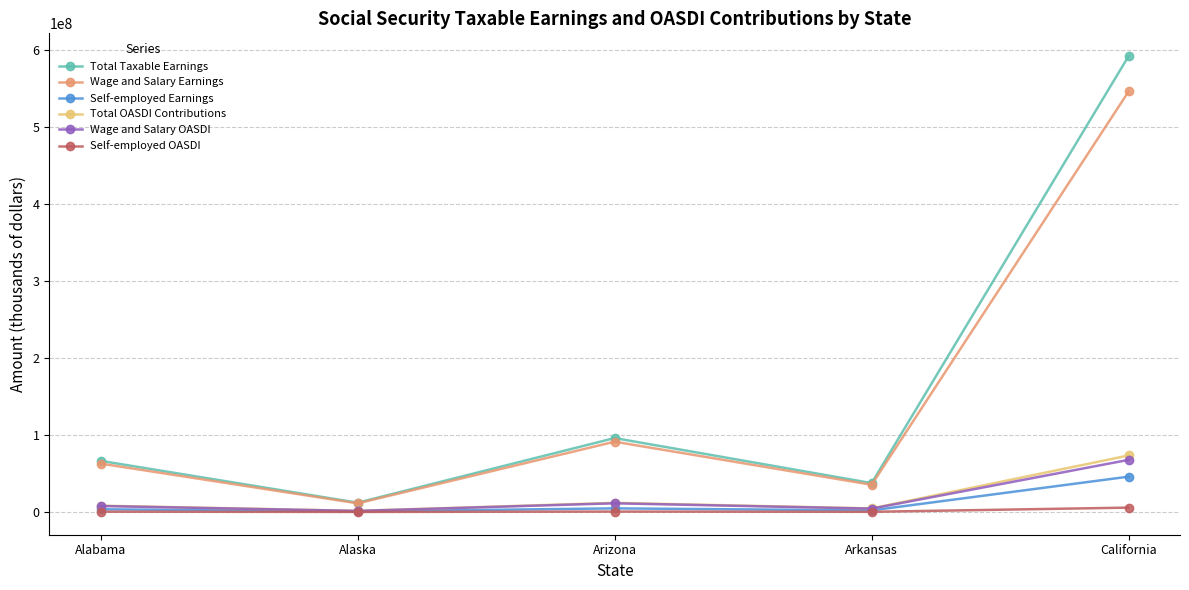

True or false: Wage and Salary OASDI and Wage and Salary Earnings intersect in this chart.

False